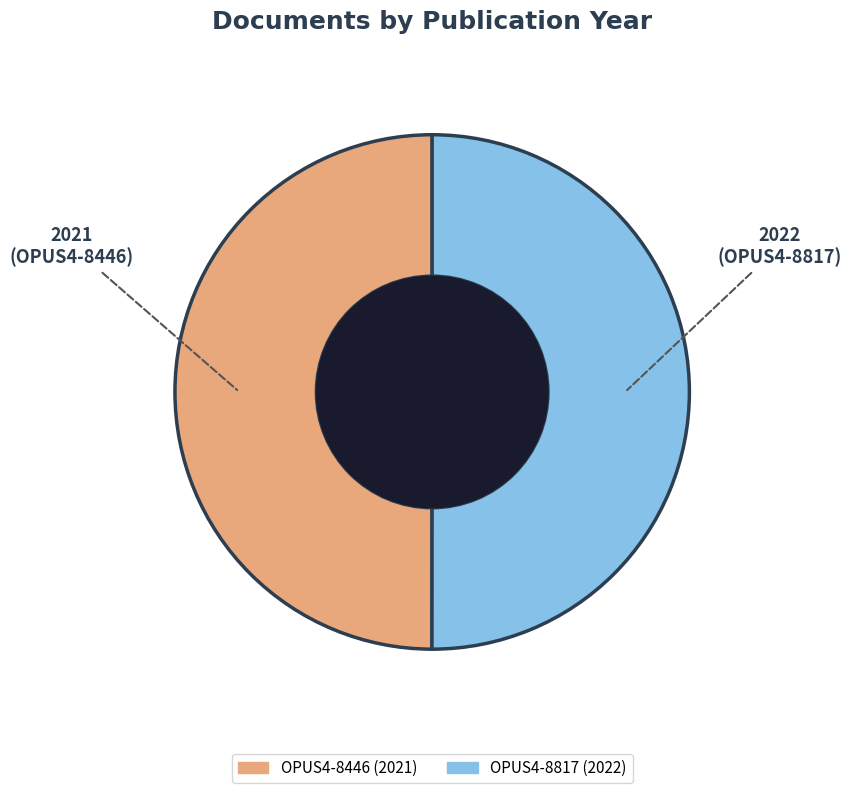

Is it true that OPUS4-8446 is 44% of the pie?

False